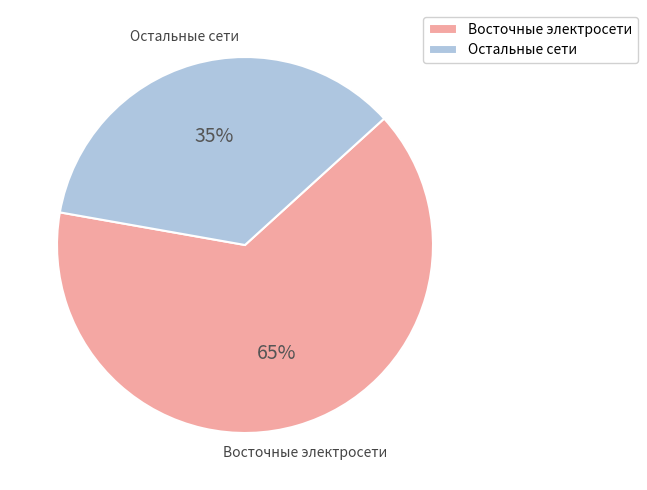

Which category has the smallest portion of the pie?

Остальные сети